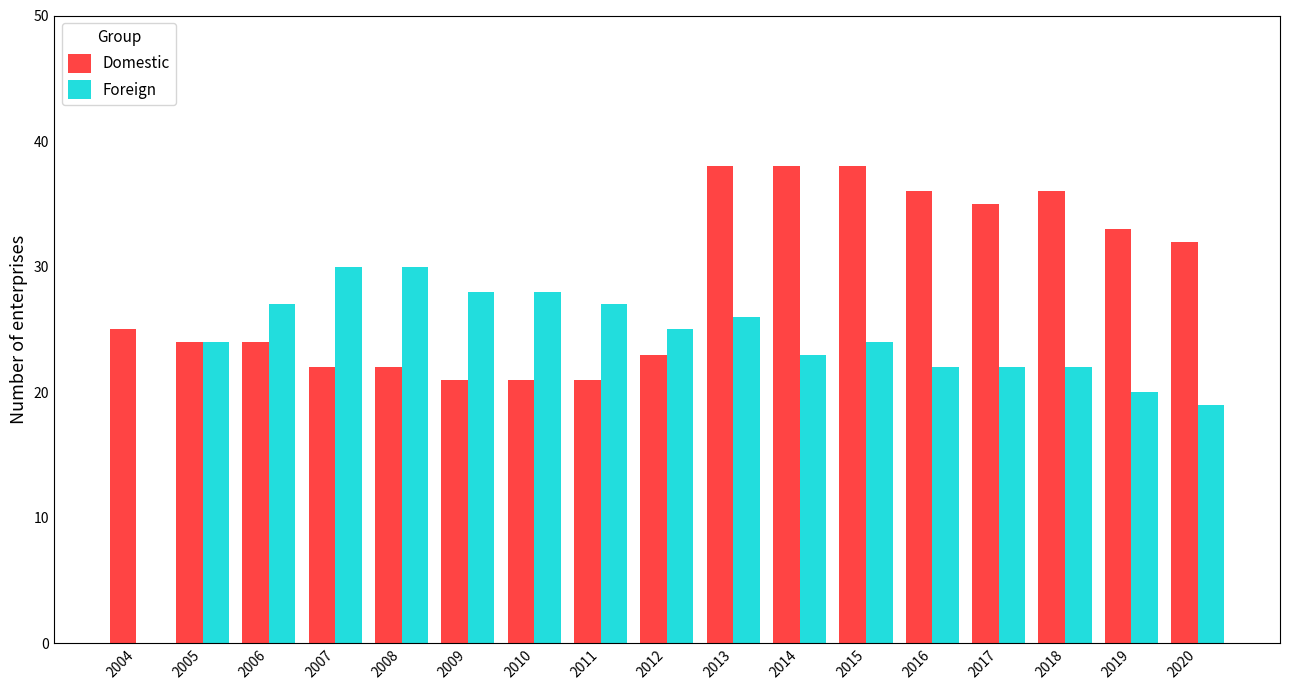

The value of Foreign at 2006 is 45. True or false?

False